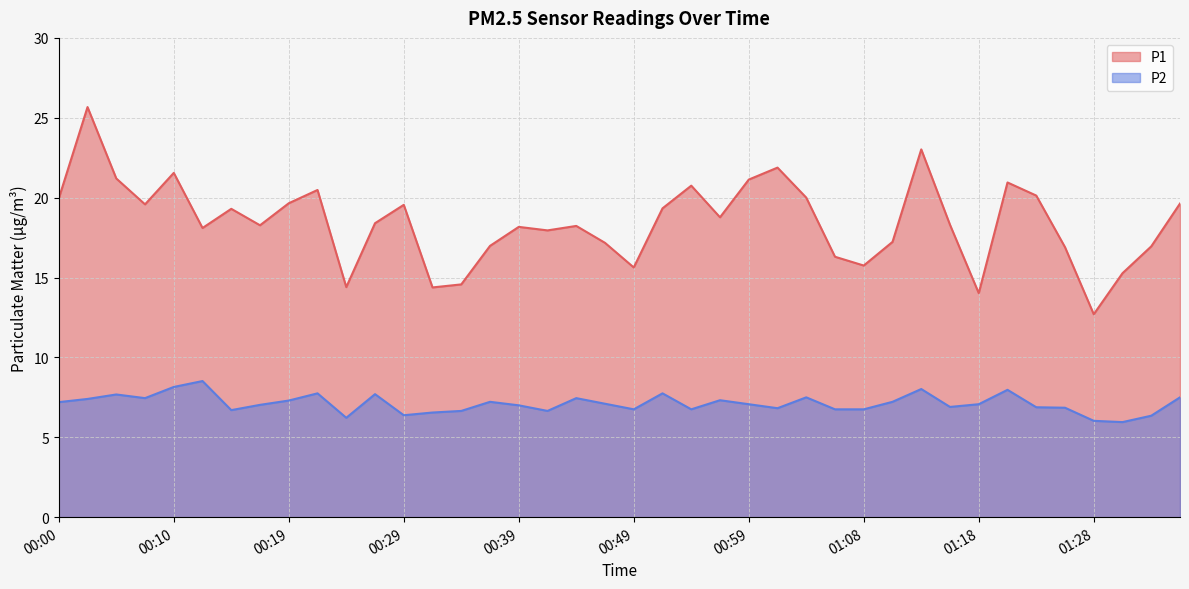

What position from the right is 00:59?

16